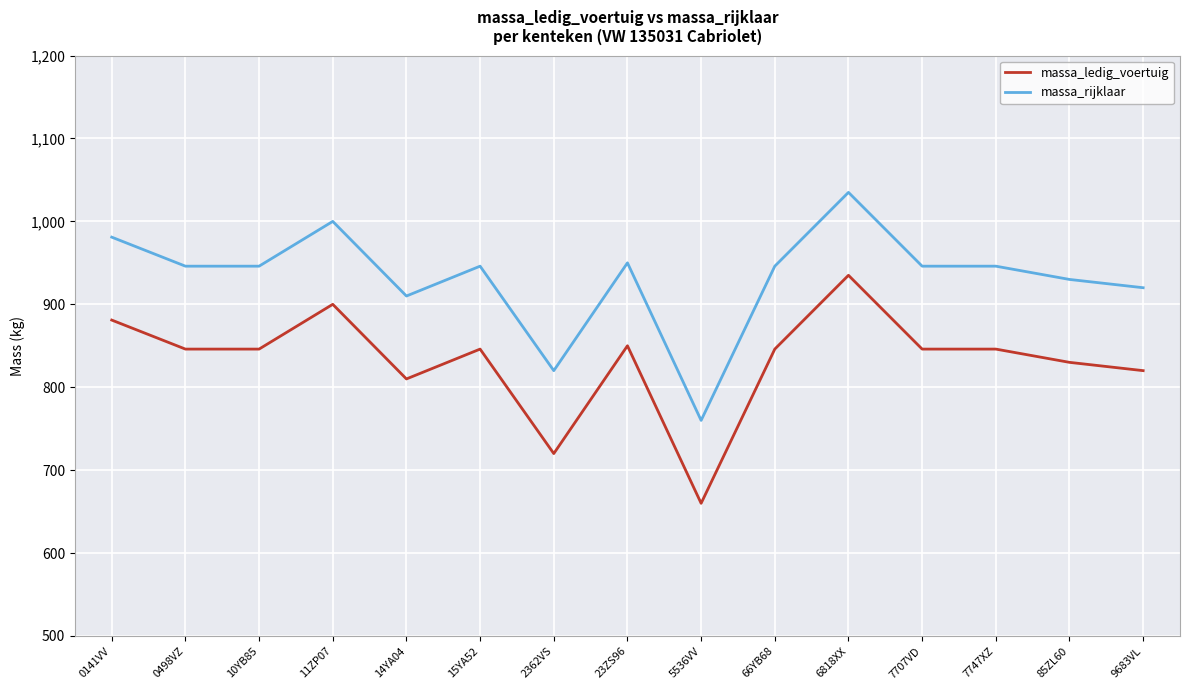

How many categories are shown in the chart?

15